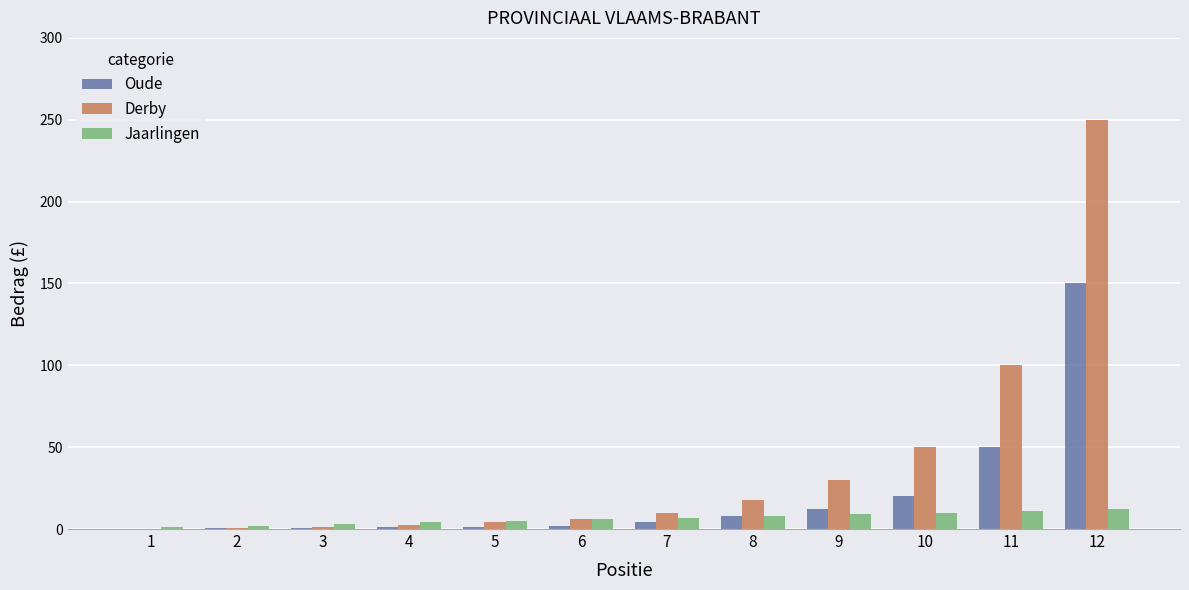

Which label corresponds to the largest value in the chart?

12